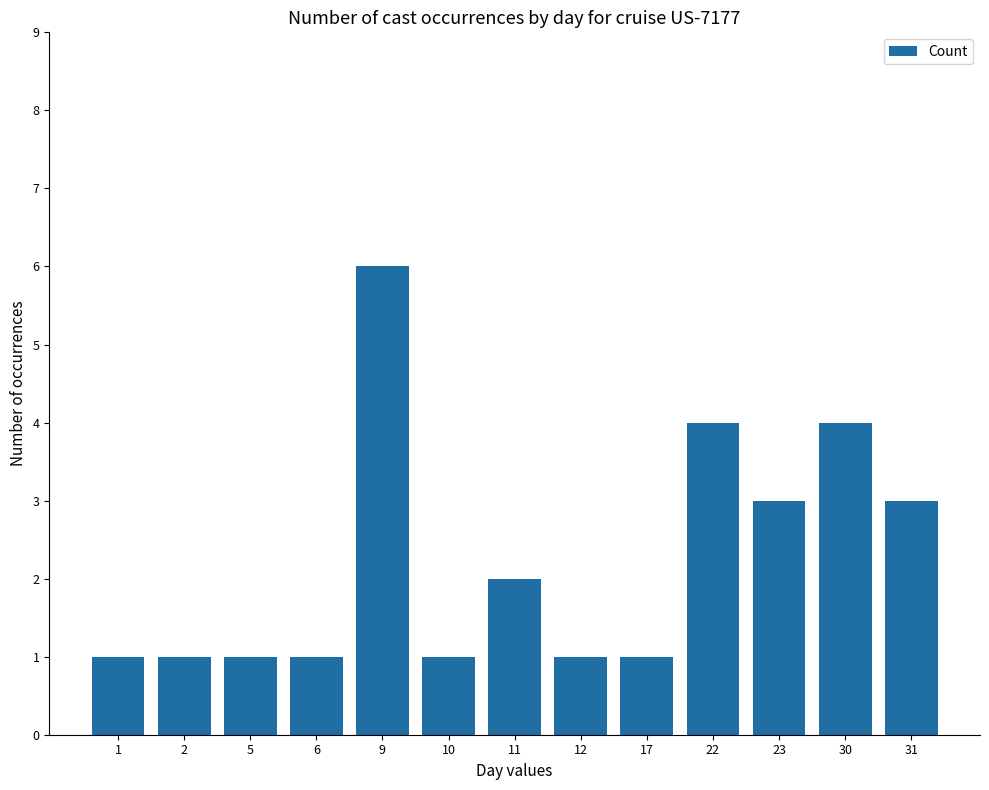

Reading right to left, what are all the values shown in this chart?

31=3	30=4	23=3	22=4	17=1	12=1	11=2	10=1	9=6	6=1	5=1	2=1	1=1